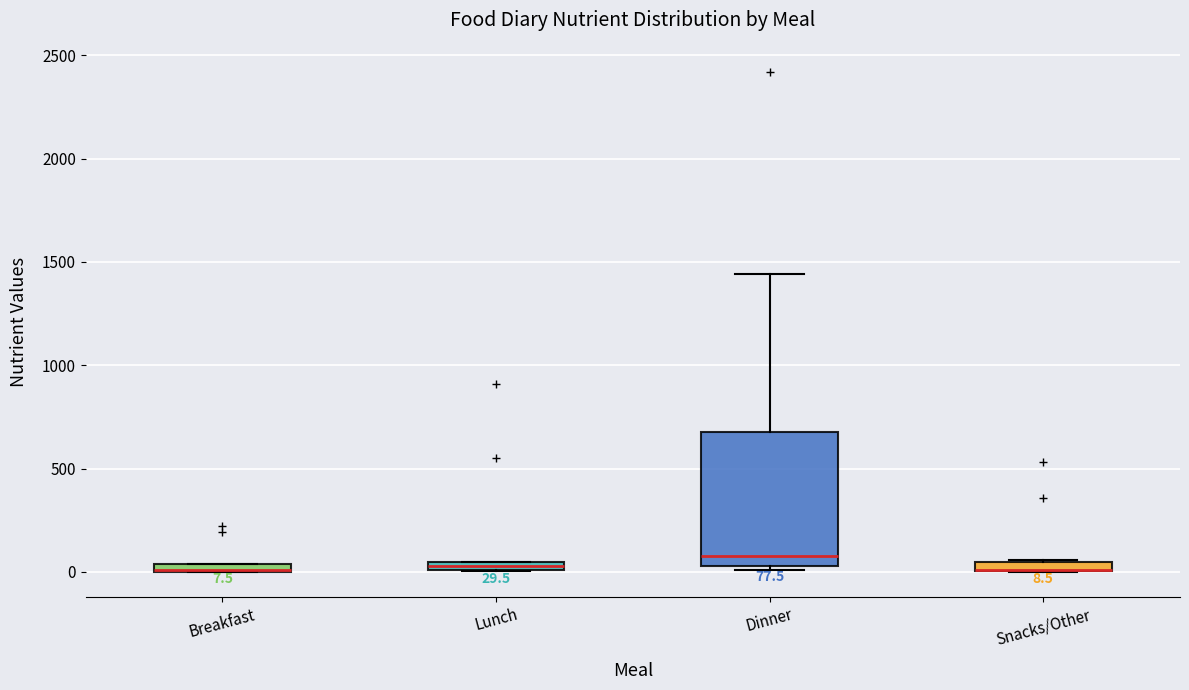

Which box is the tallest, from its lower edge to its upper edge?

Dinner